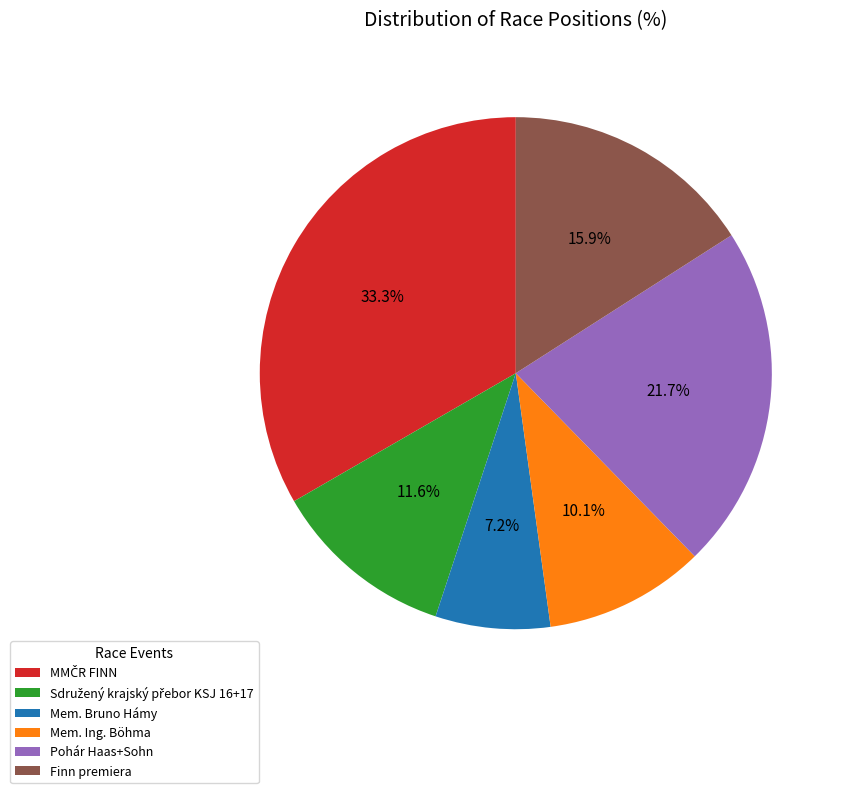

What is the total percentage of Pohár Haas+Sohn and Finn premiera?

37.7%